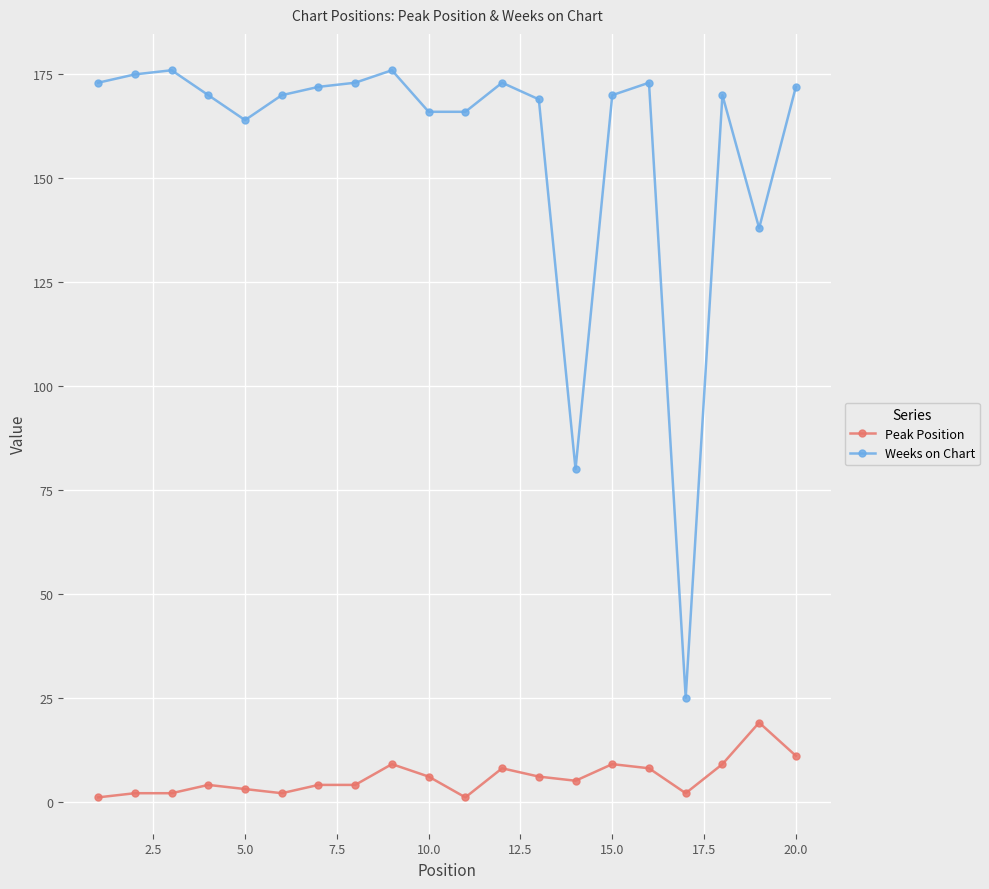

Which series has the largest total across all categories?

Weeks on Chart